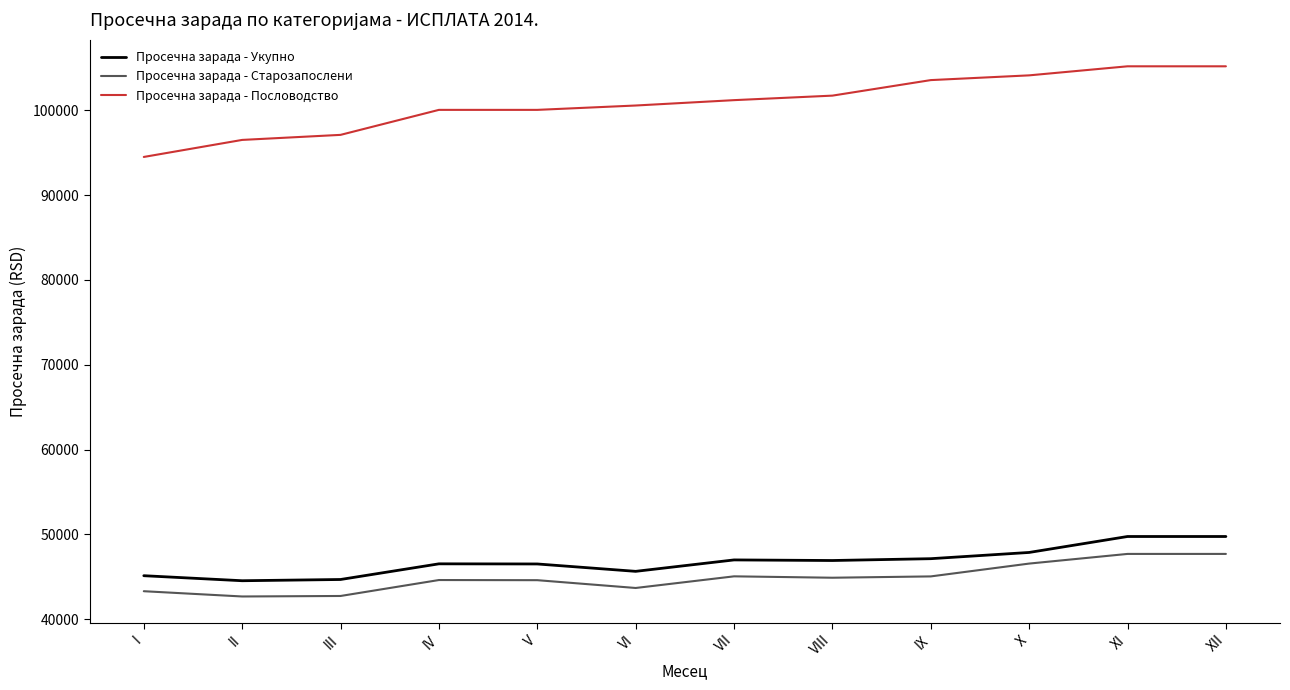

What are all the series names shown in the legend?

Просечна зарада - Укупно, Просечна зарада - Старозапослени, Просечна зарада - Пословодство